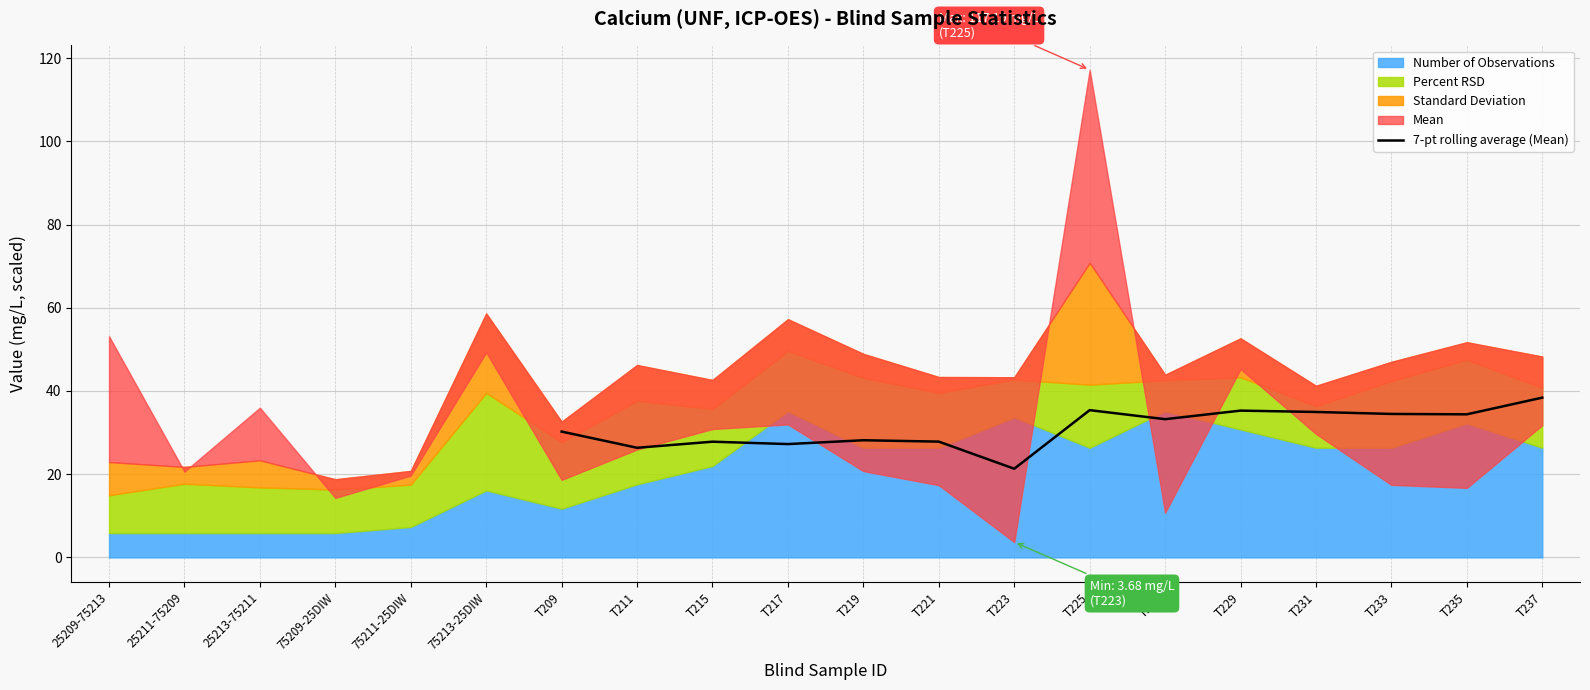

The value of 7-pt rolling average (Mean) at T223 is 21.3. True or false?

True